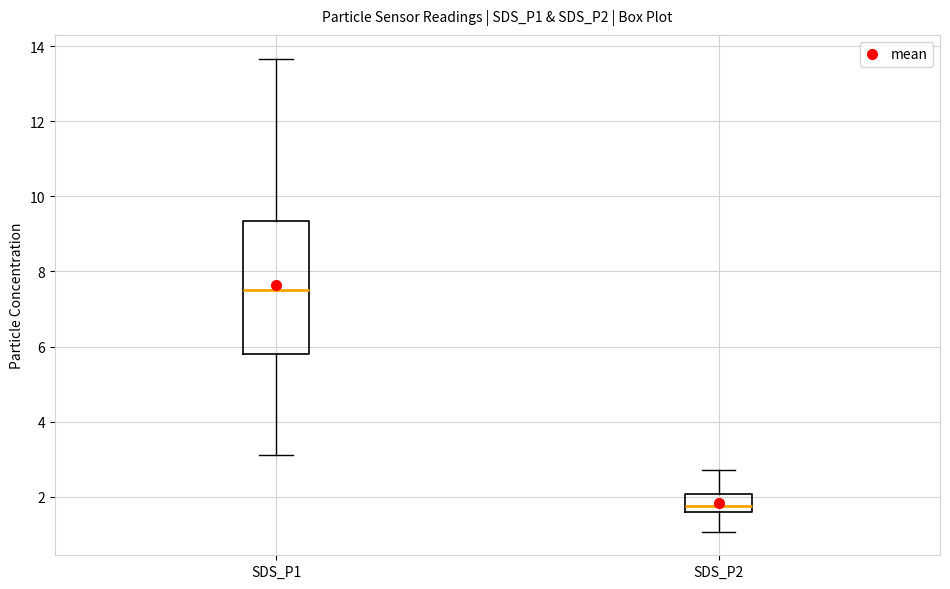

Which box is the tallest, from its lower edge to its upper edge?

SDS_P1